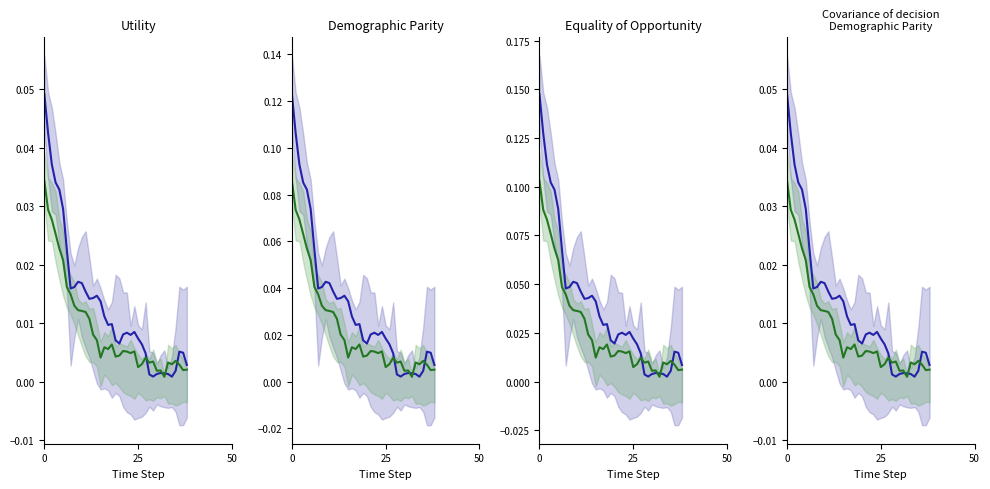

List the series in order of their overall mean, highest first.

blue_line, green_line